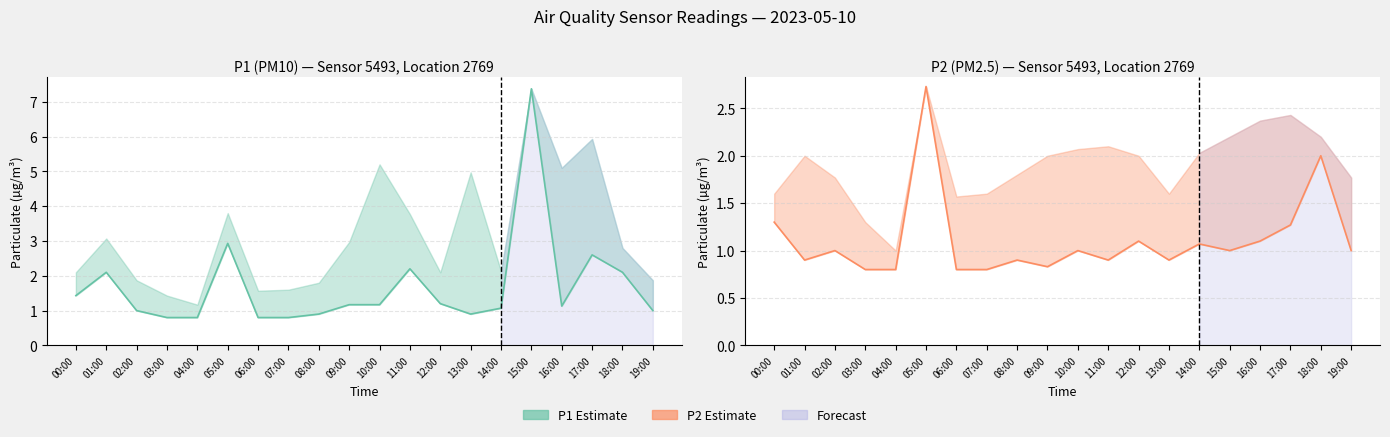

Is the value of P2 at 09:00 greater than the value of P1 at 18:00?

No